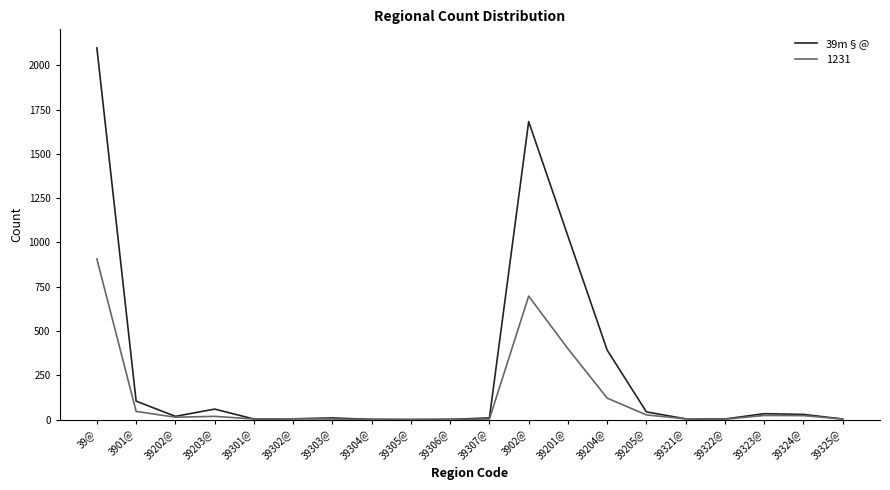

What is the highest value of the 1231 series?

907